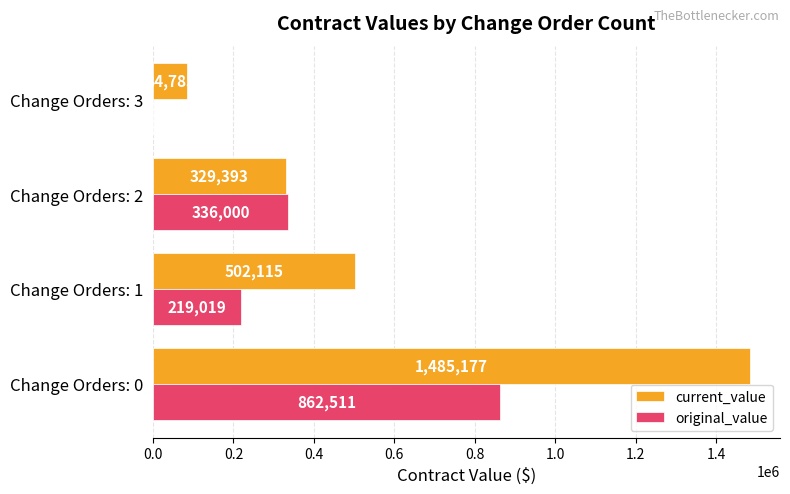

At which category is the sum across all series the highest?

Change Orders: 0